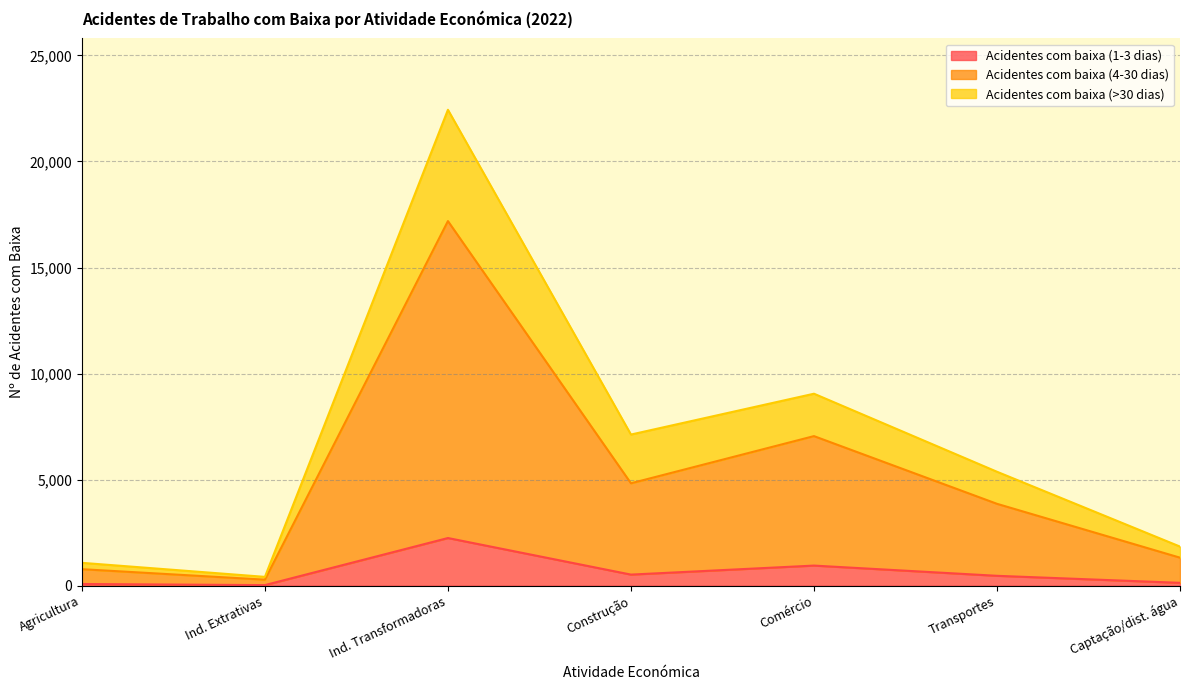

How many interior local valleys does the Acidentes com baixa (4-30 dias) series have?

2